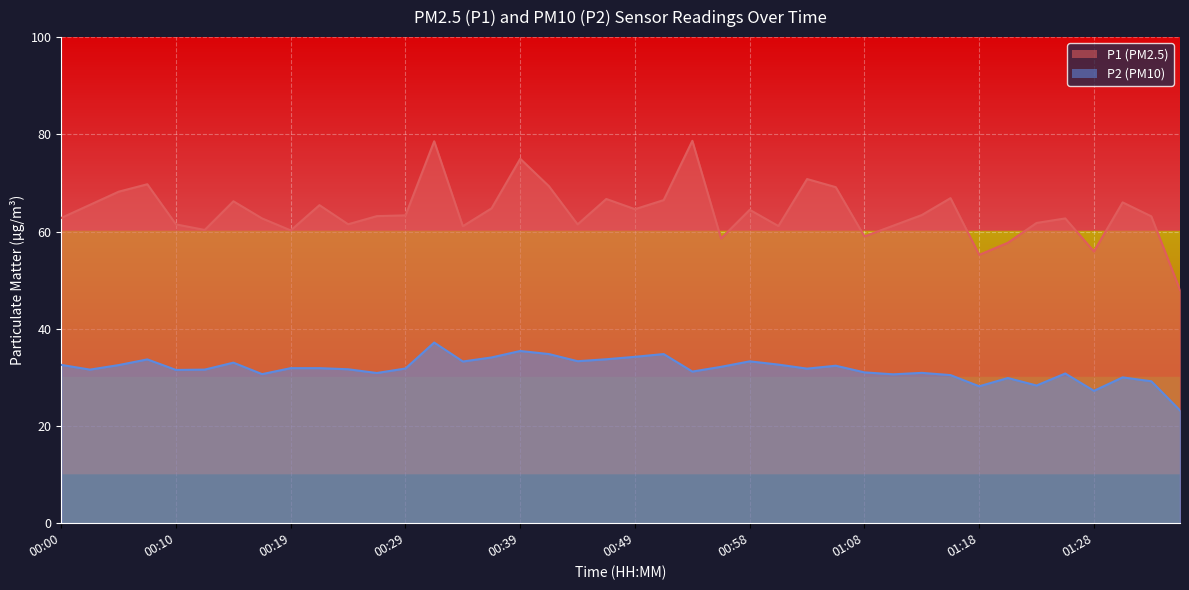

Reading left to right, what are all the values shown in this chart?

P1: 00:00=62.8	00:02=65.5	00:05=68.2	00:07=69.7	00:10=61.5	00:12=60.3	00:14=66.2	00:17=62.7	00:19=60.2	00:22=65.4	00:24=61.5	00:27=63.2	00:29=63.3	00:32=78.6	00:34=61.1	00:37=64.8	00:39=75.0	00:41=69.3	00:44=61.5	00:46=66.7	00:49=64.6	00:51=66.5	00:54=78.7	00:56=58.6	00:58=64.5	01:01=61.1	01:03=70.8	01:06=69.1	01:08=59.0	01:11=61.2	01:13=63.4	01:16=66.9	01:18=55.2	01:21=57.7	01:23=61.8	01:25=62.7	01:28=55.9	01:30=66.0	01:33=63.1	01:35=48.0
P2: 00:00=32.6	00:02=31.6	00:05=32.5	00:07=33.7	00:10=31.5	00:12=31.6	00:14=33.0	00:17=30.7	00:19=31.9	00:22=31.9	00:24=31.7	00:27=30.9	00:29=31.8	00:32=37.2	00:34=33.3	00:37=34.1	00:39=35.4	00:41=34.8	00:44=33.3	00:46=33.7	00:49=34.2	00:51=34.8	00:54=31.2	00:56=32.2	00:58=33.3	01:01=32.6	01:03=31.8	01:06=32.4	01:08=31.0	01:11=30.6	01:13=30.9	01:16=30.5	01:18=28.2	01:21=29.9	01:23=28.3	01:25=30.8	01:28=27.2	01:30=30.0	01:33=29.2	01:35=23.2